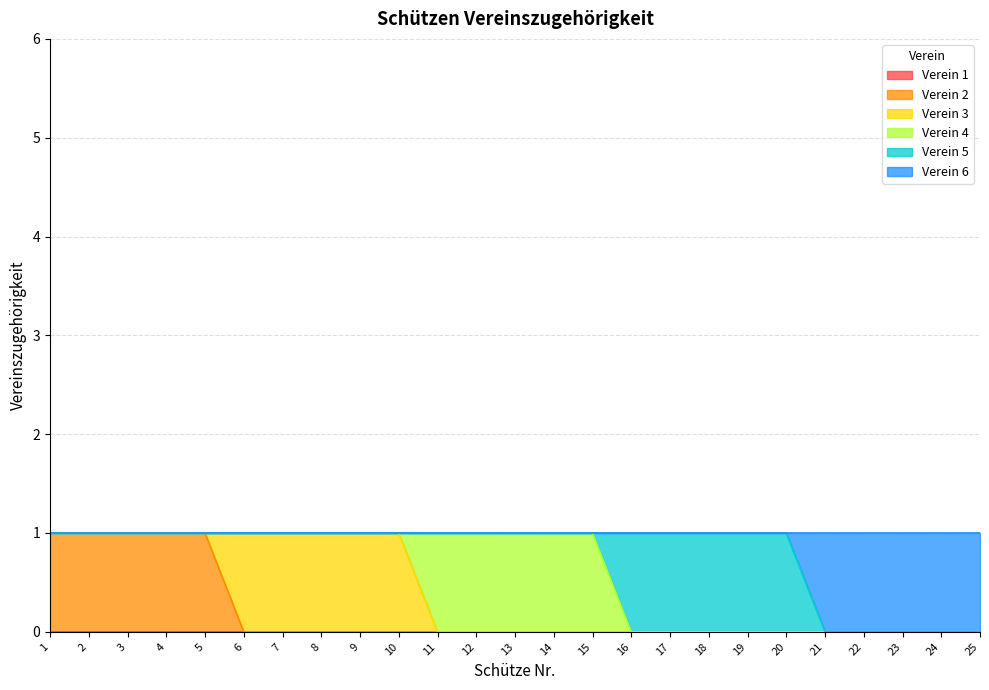

What is the maximum value shown in the chart?

1